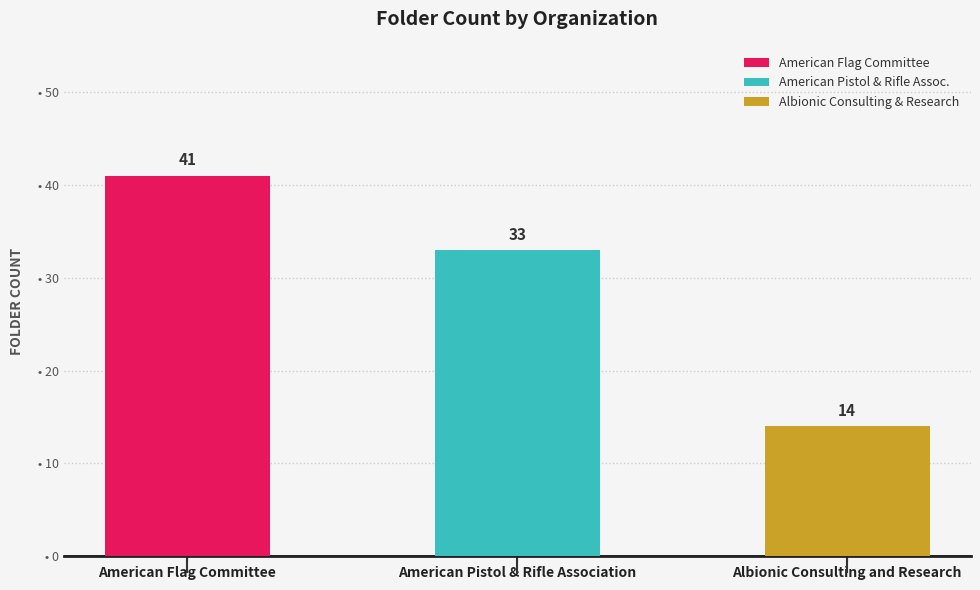

Reading left to right, extract all data points from this chart.

American Flag Committee=41	American Pistol & Rifle Association=33	Albionic Consulting and Research=14